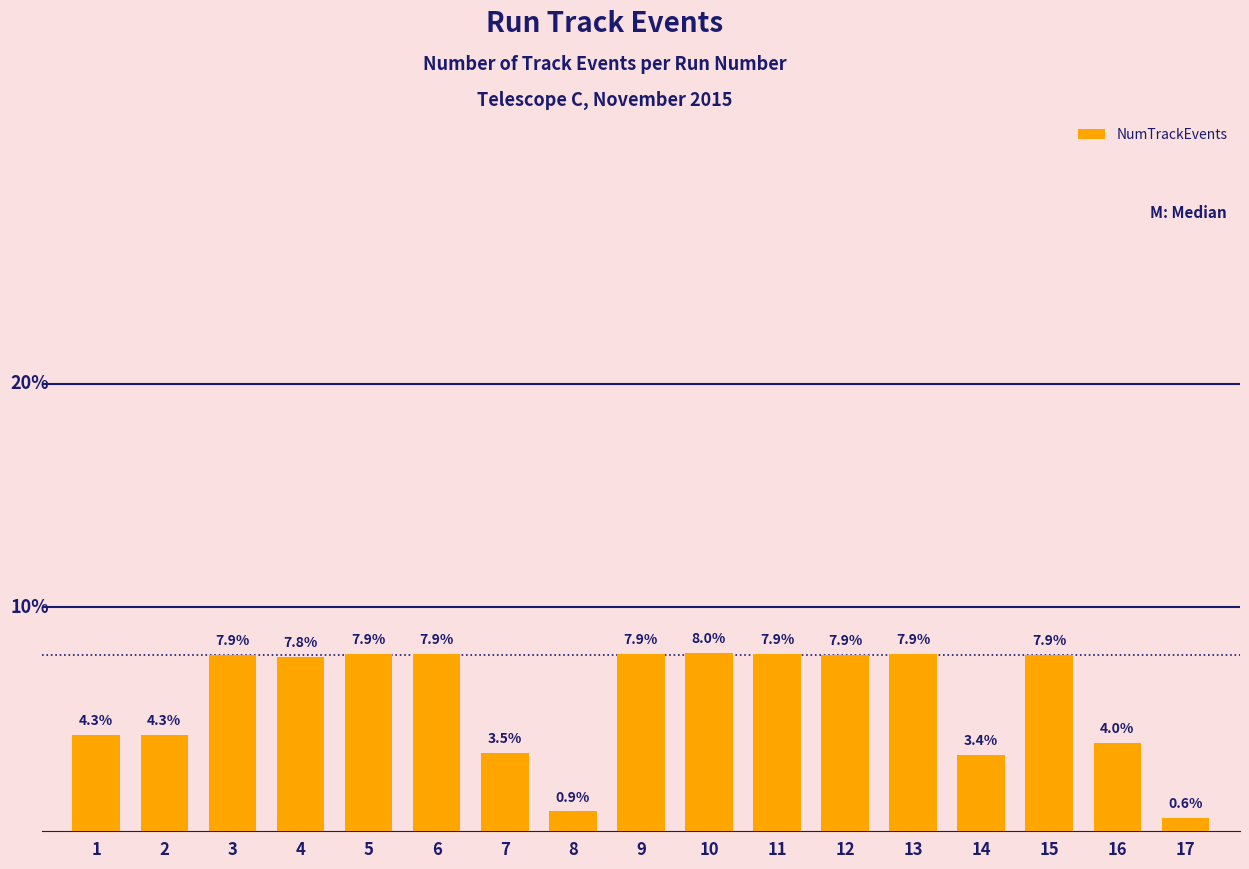

Reading left to right, list all the values displayed in this chart.

4.3	4.3	7.9	7.8	7.9	7.9	3.5	0.9	7.9	8.0	7.9	7.9	7.9	3.4	7.9	4.0	0.6